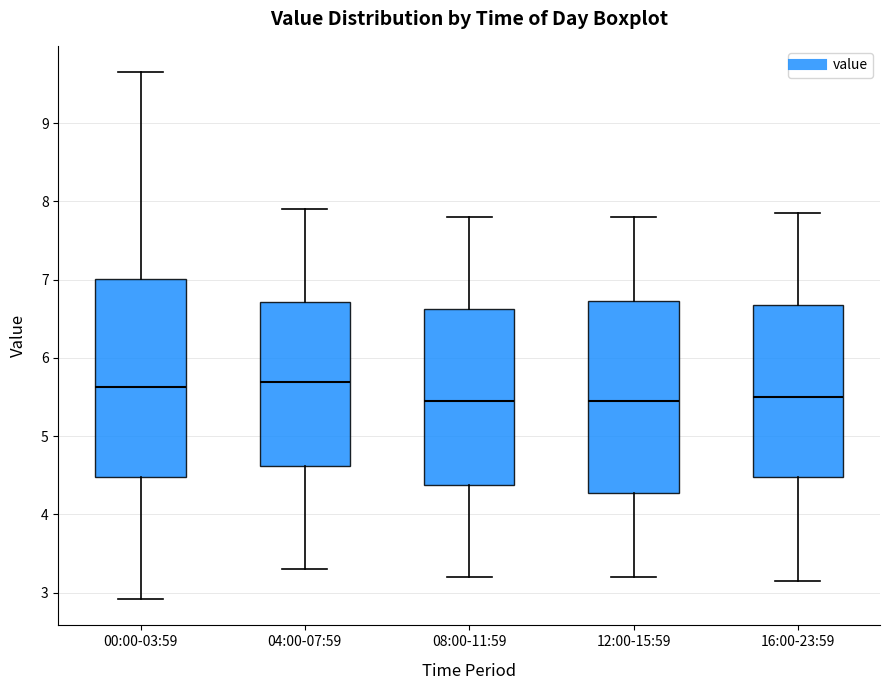

Reading left to right, read every box against the y-axis: the position of its median line, the range the box covers, and the ends of its whiskers. The values are not printed on the chart, so give them approximately, as read against the axis.

00:00-03:59: median 5.6, box 4.5 to 7.0, whiskers 2.9 to 9.7
04:00-07:59: median 5.7, box 4.6 to 6.7, whiskers 3.3 to 7.9
08:00-11:59: median 5.5, box 4.4 to 6.6, whiskers 3.2 to 7.8
12:00-15:59: median 5.5, box 4.3 to 6.7, whiskers 3.2 to 7.8
16:00-23:59: median 5.5, box 4.5 to 6.7, whiskers 3.2 to 7.9